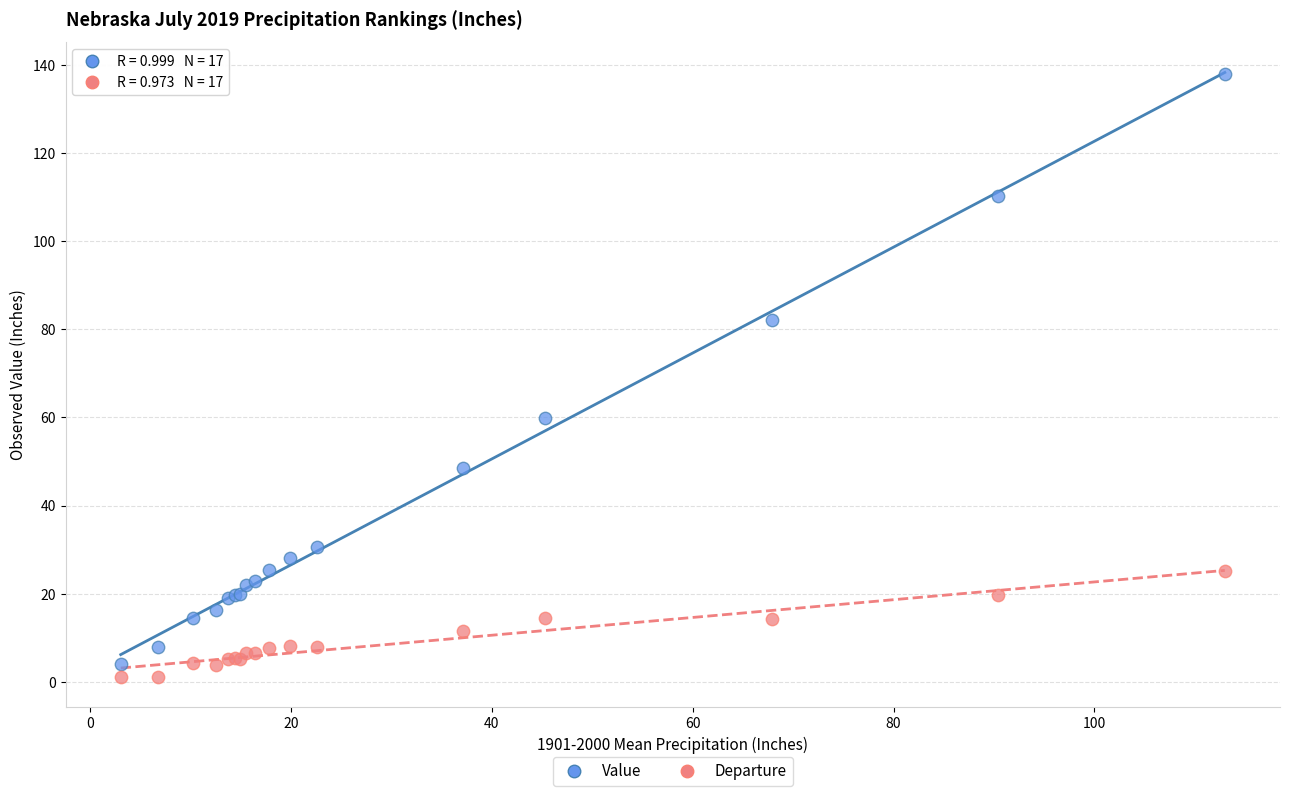

Which series has the widest spread of Y values?

Value